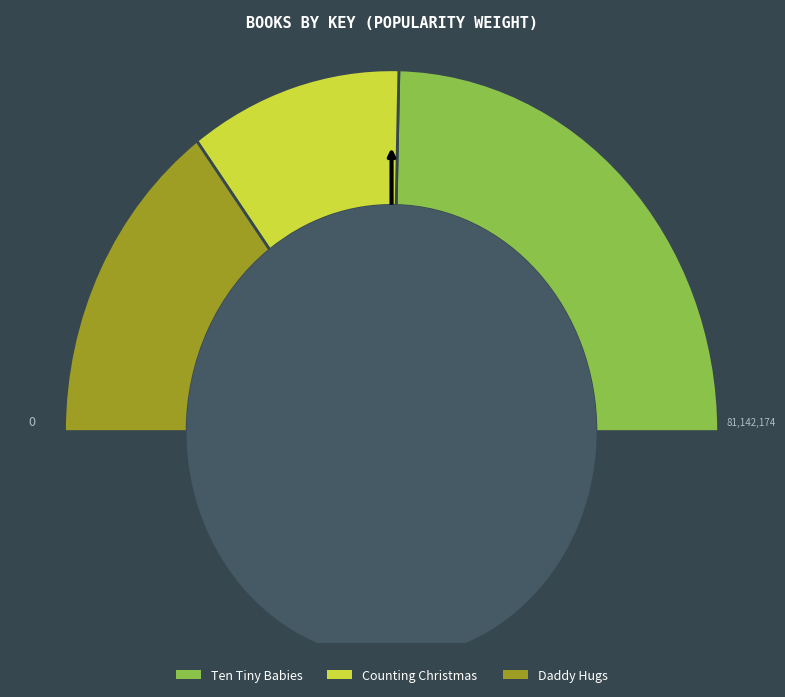

To the nearest percent, what percentage of the pie is Ten Tiny Babies?

49%